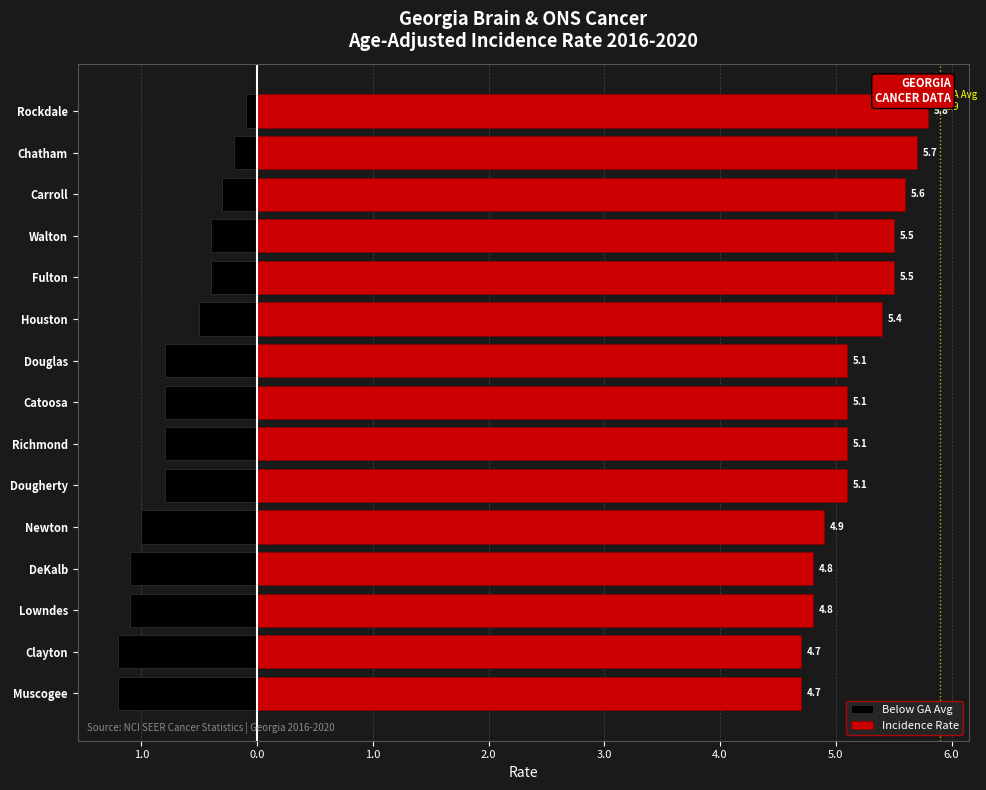

What is the value of the Below GA Avg bar at the 9th from the left?

-0.8